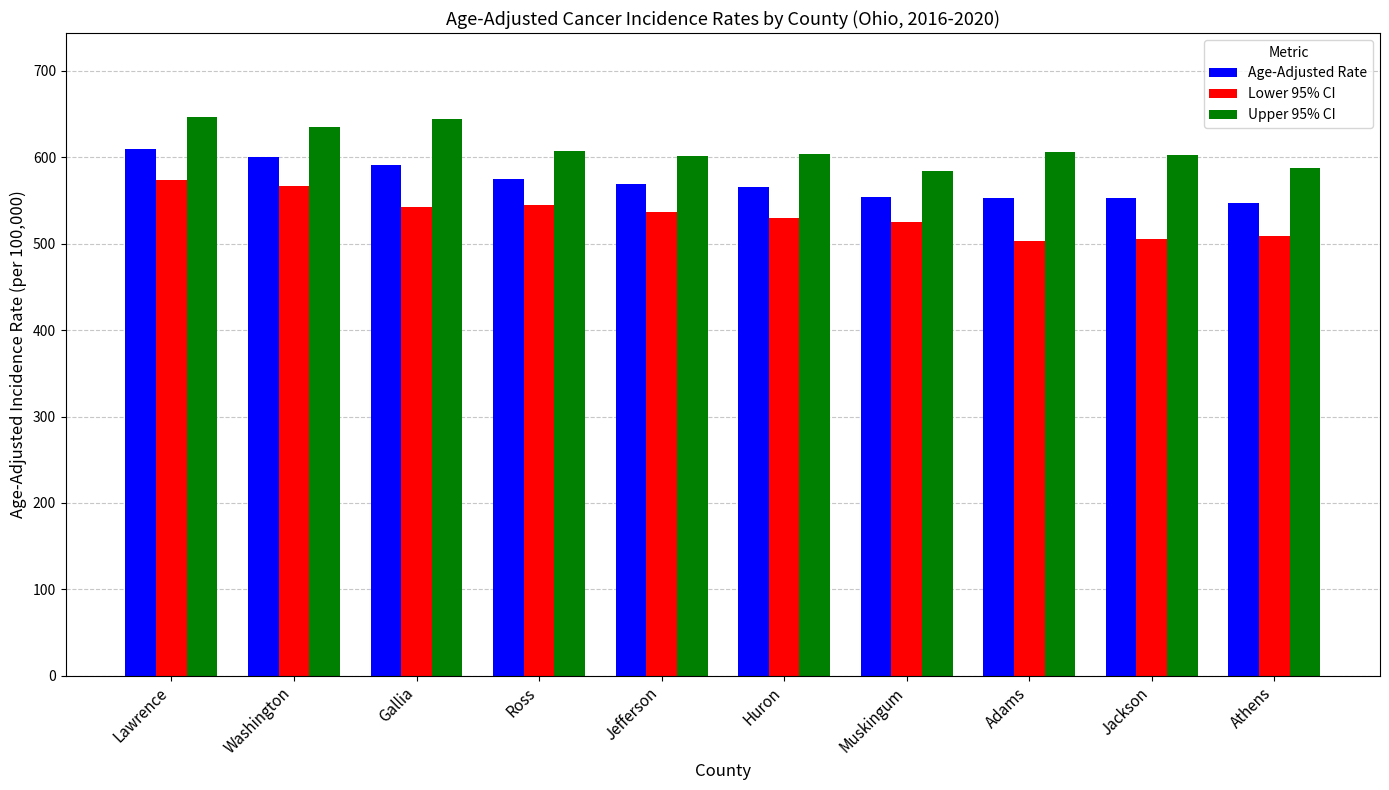

List the series in order of their overall mean, lowest first.

Lower 95% CI, Age-Adjusted Rate, Upper 95% CI